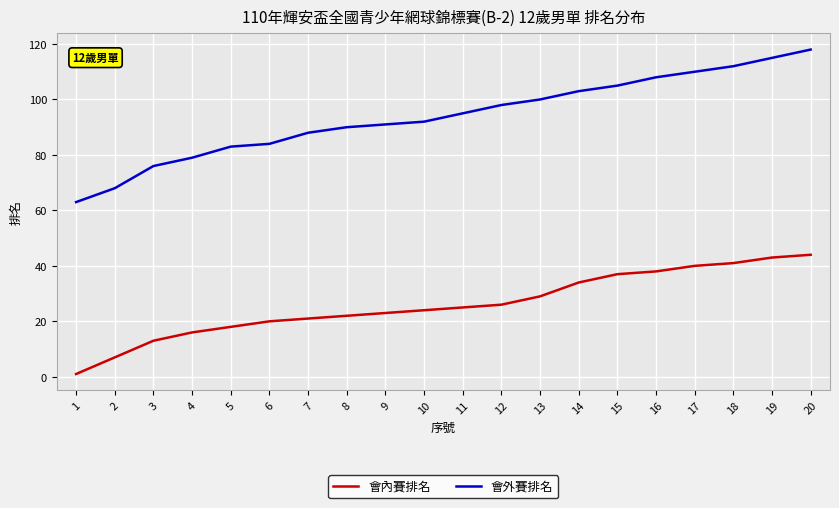

Reading left to right, transcribe all the data shown in this chart.

會內賽排名: 1=1	2=7	3=13	4=16	5=18	6=20	7=21	8=22	9=23	10=24	11=25	12=26	13=29	14=34	15=37	16=38	17=40	18=41	19=43	20=44
會外賽排名: 1=63	2=68	3=76	4=79	5=83	6=84	7=88	8=90	9=91	10=92	11=95	12=98	13=100	14=103	15=105	16=108	17=110	18=112	19=115	20=118